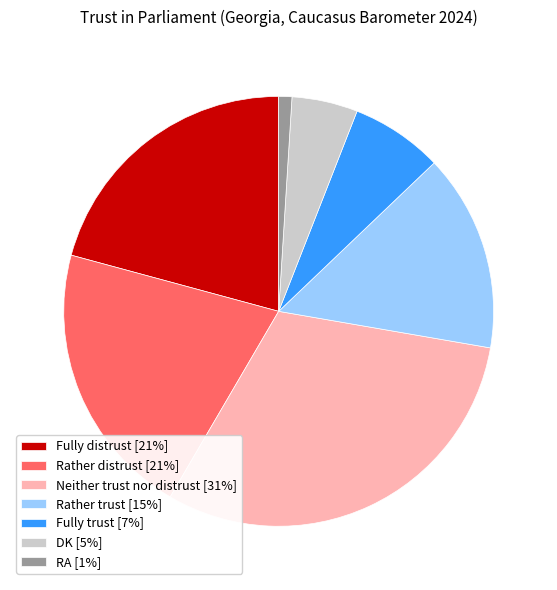

Which slice is the smallest?

RA